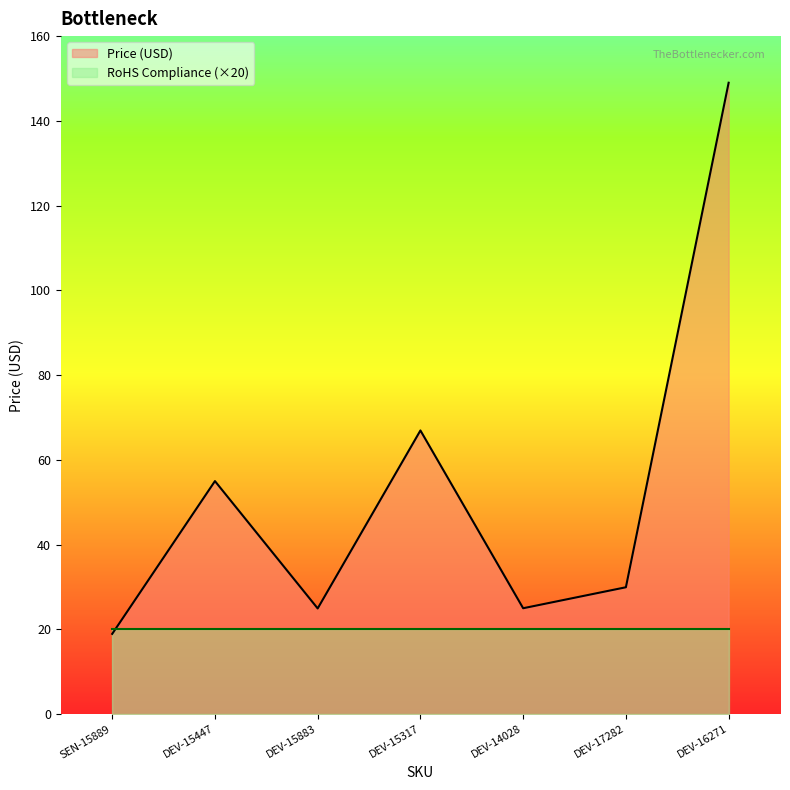

True or false: the data shows 27.4 at SEN-15889.

False